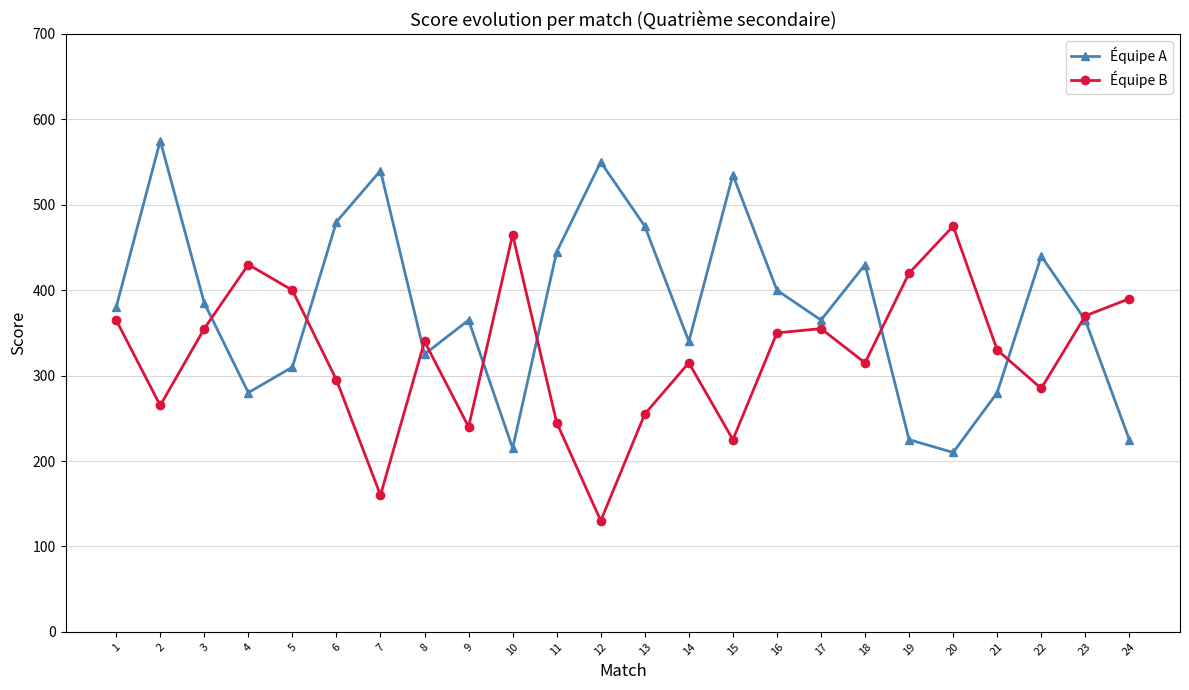

At which category does the chart reach its minimum across all series?

12